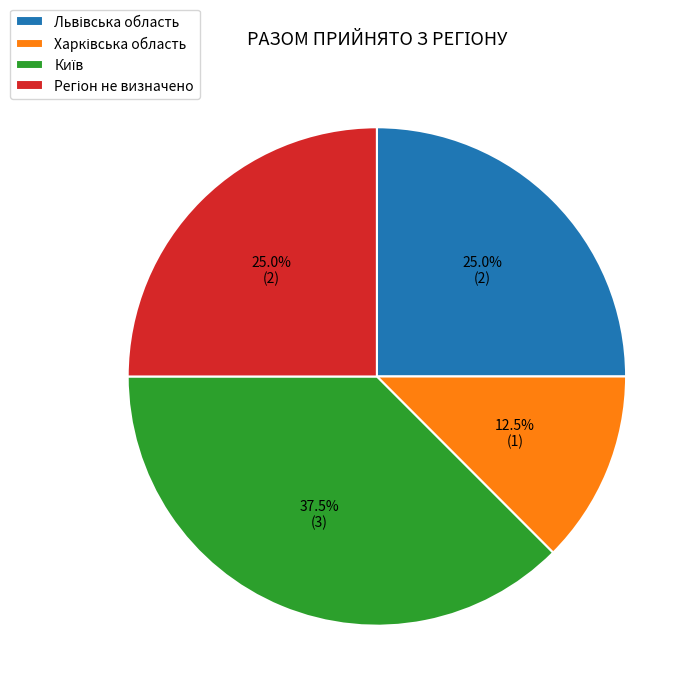

Is there any slice that represents more than half of the pie?

No